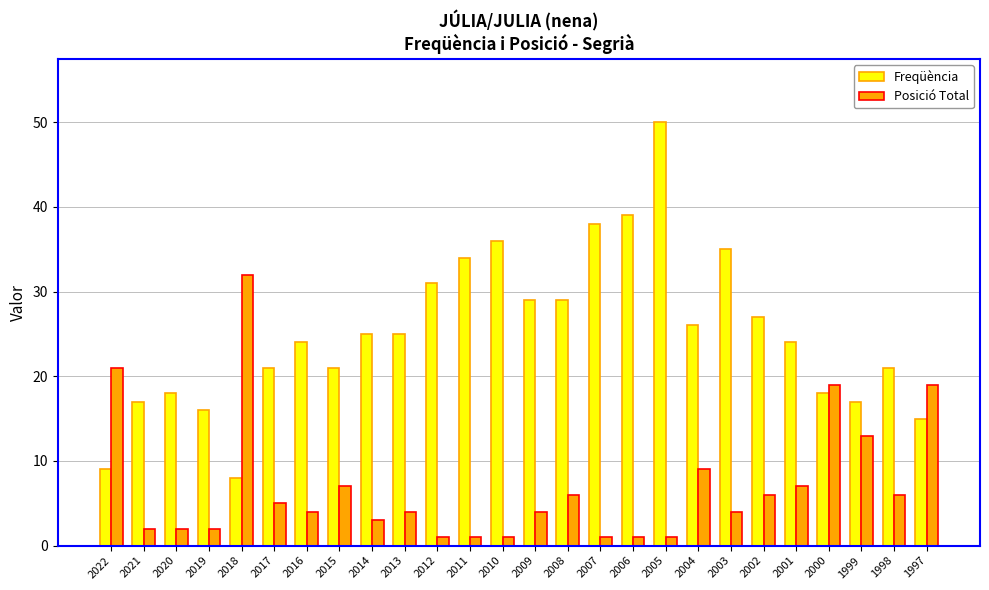

At 2013, list the series in order from smallest to largest.

Posició Total, Freqüència